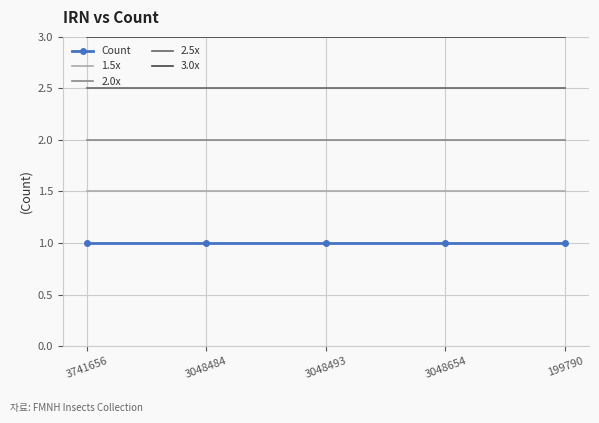

What is the maximum value for 3.0x?

3.0